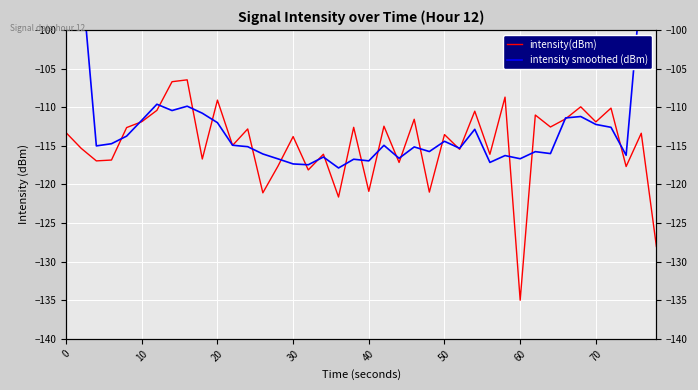

True or false: intensity(dBm) and intensity smoothed (dBm) intersect in this chart.

True